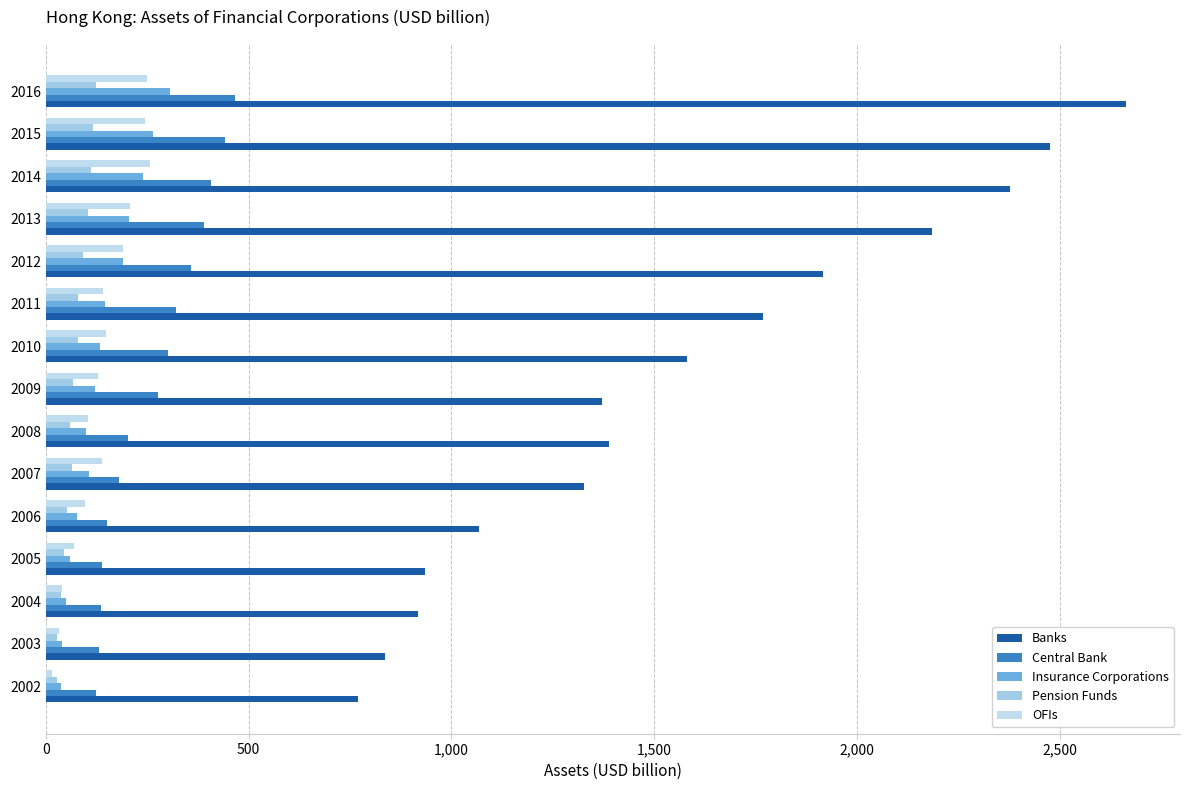

What is the average value of the Banks series?

1572.1